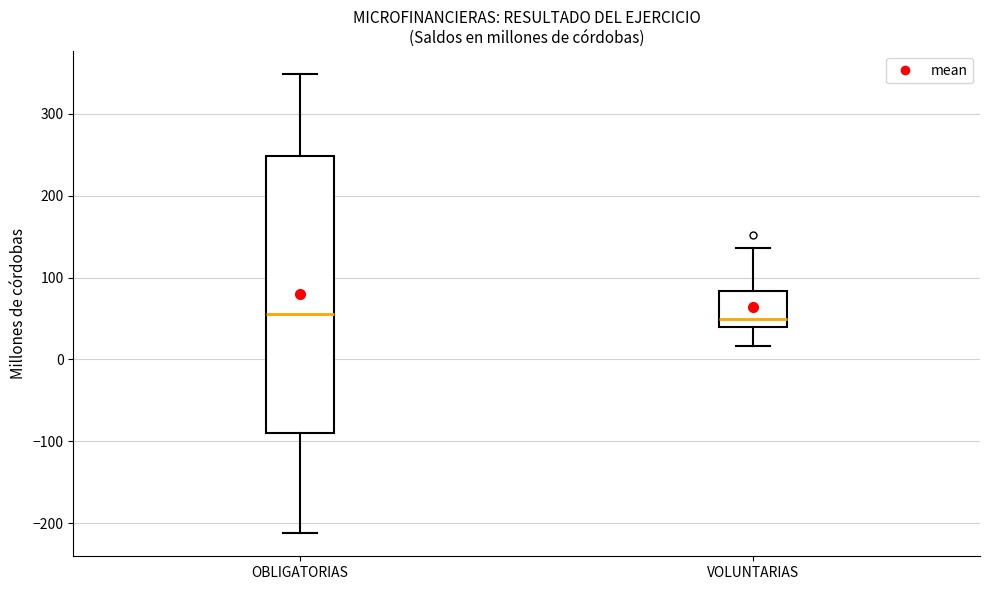

Reading left to right, transcribe this box plot: for each box, give where its median line is, the range the box spans, and where its two whiskers end, as read against the y-axis. The values are not printed on the chart, so give them approximately, as read against the axis.

OBLIGATORIAS: median 60, box -90 to 250, whiskers -210 to 350
VOLUNTARIAS: median 50, box 40 to 80, whiskers 20 to 140